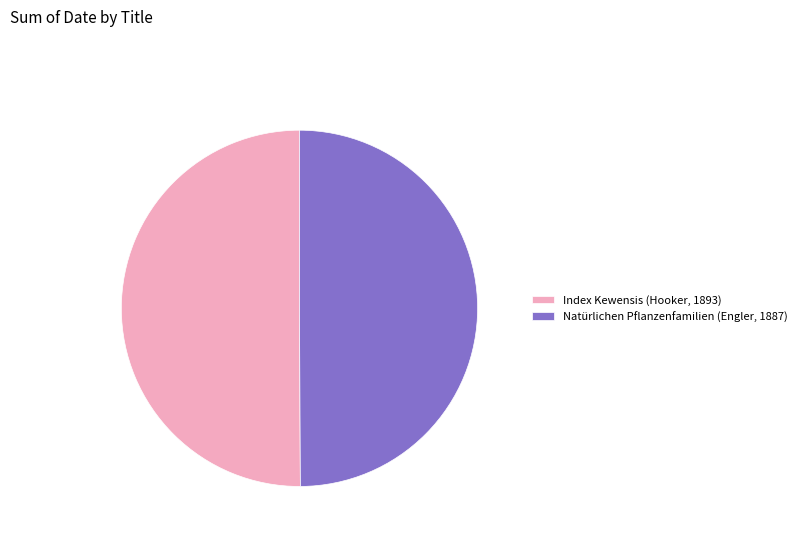

Do Index Kewensis (Hooker, 1893) and Natürlichen Pflanzenfamilien (Engler, 1887) together represent more than half of the pie?

Yes